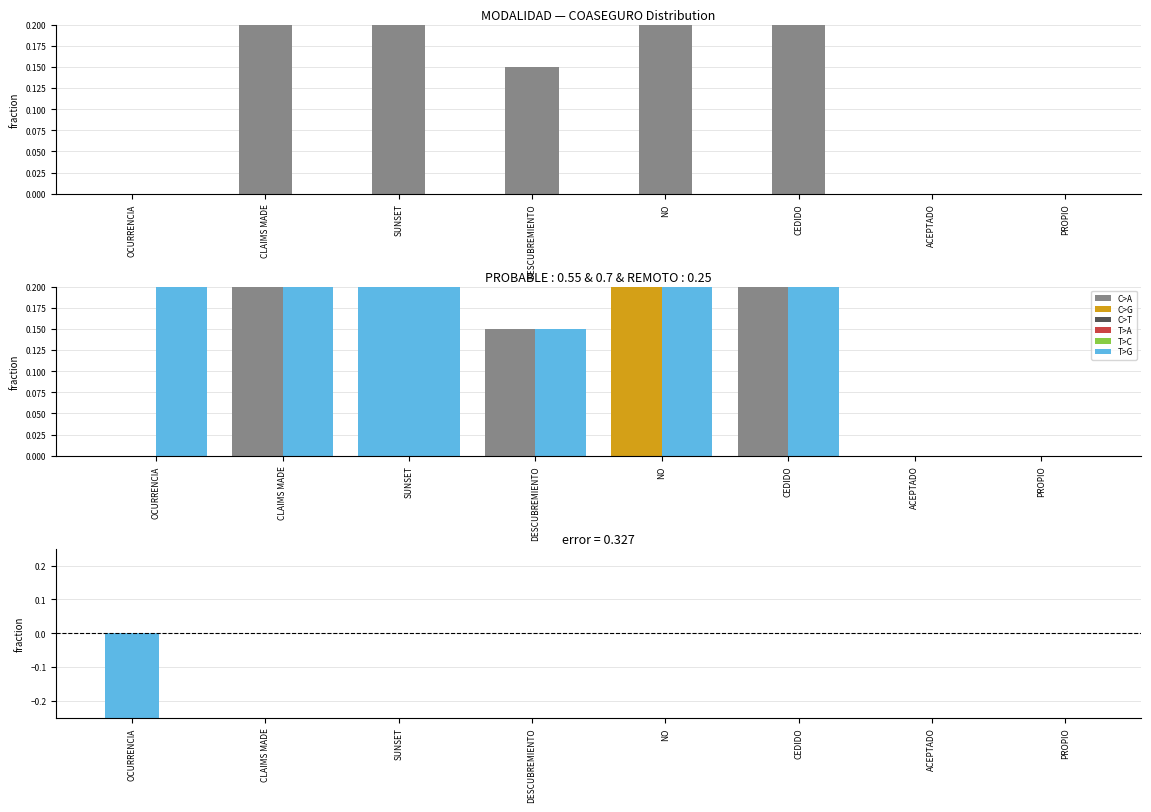

The value of error at SUNSET is 0.0. True or false?

True